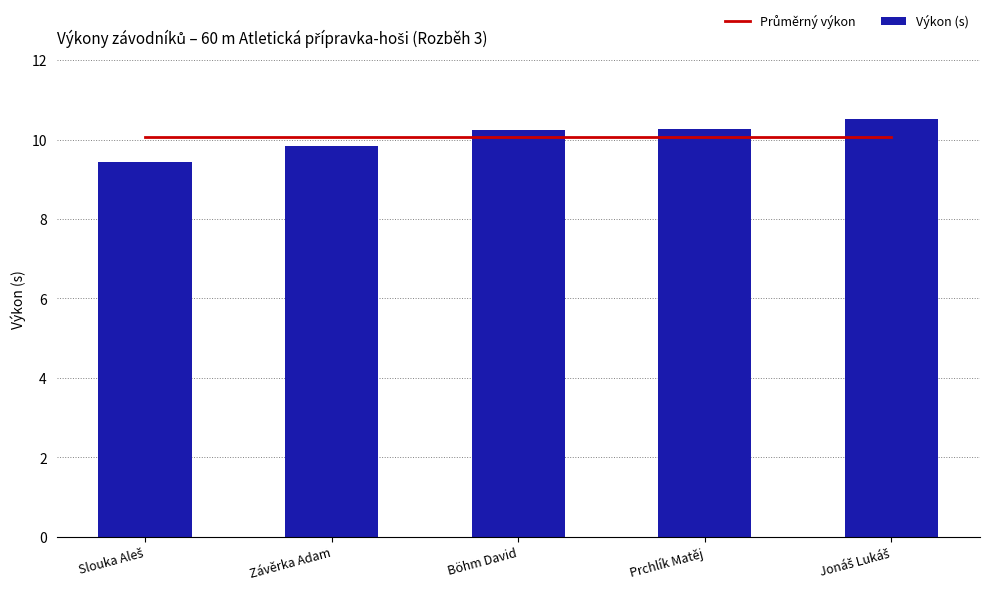

What is the total value across all series at Slouka Aleš?

19.5